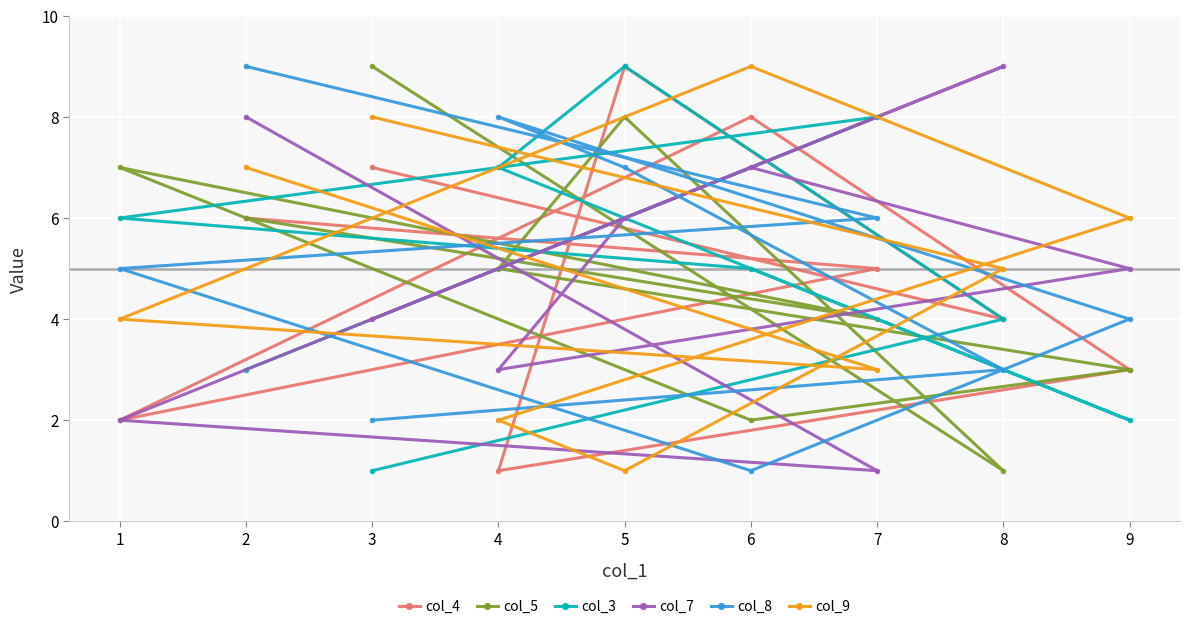

True or false: col_9 has a value of 5 at 3.

False